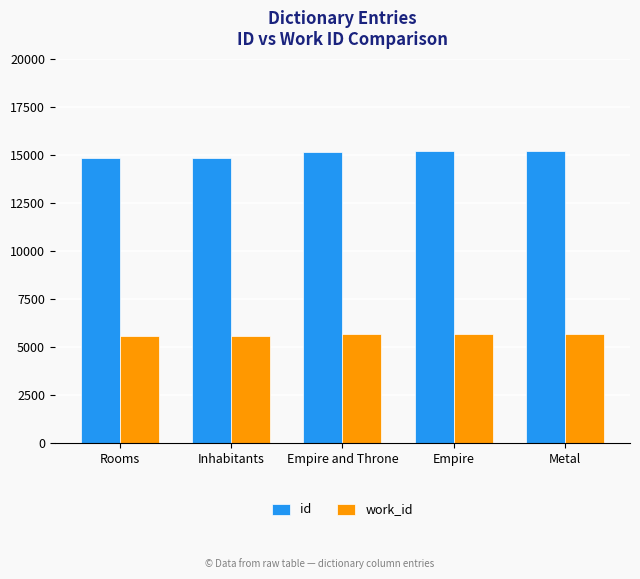

What is the difference between the maximum and second lowest values in the work_id series?

137